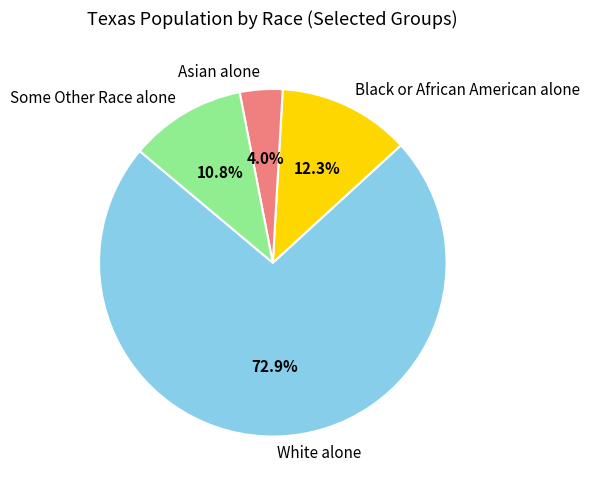

The Black or African American alone slice represents 6% of the pie. True or false?

False